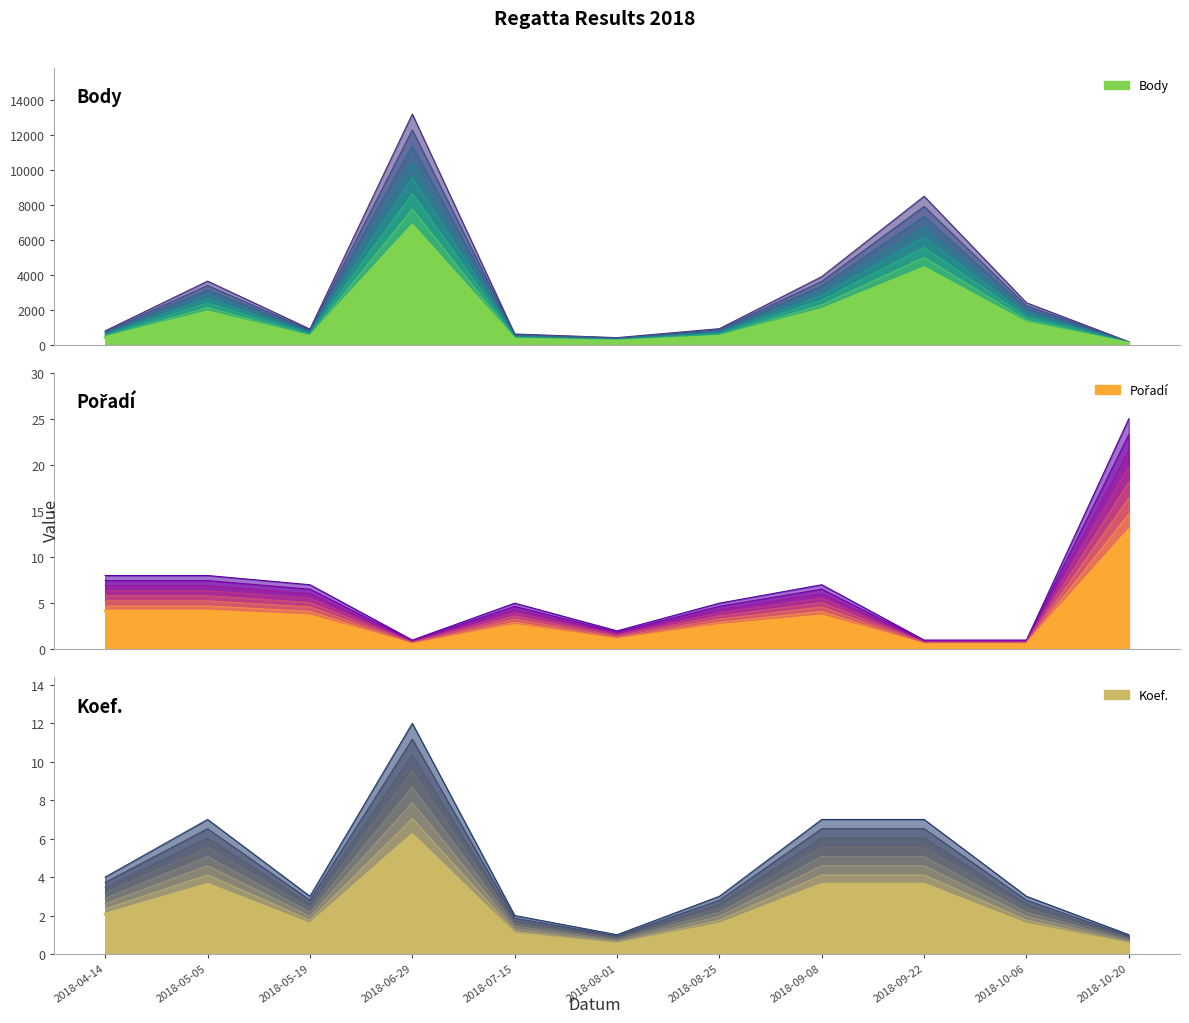

How many categories are shown in the chart?

11